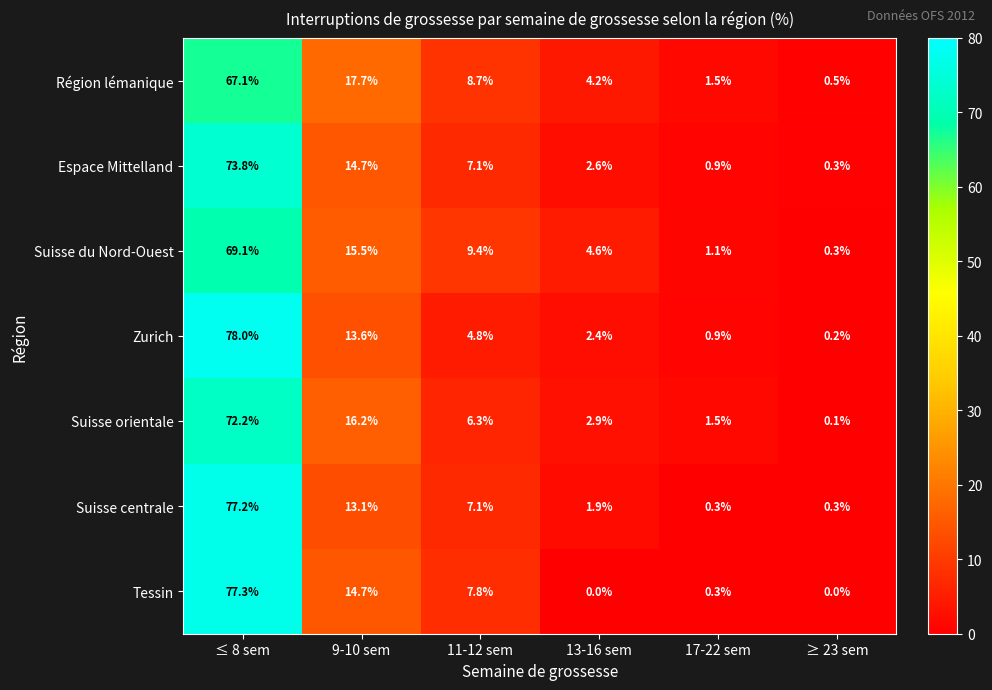

What is the total value across all series at 9-10 sem?

105.5